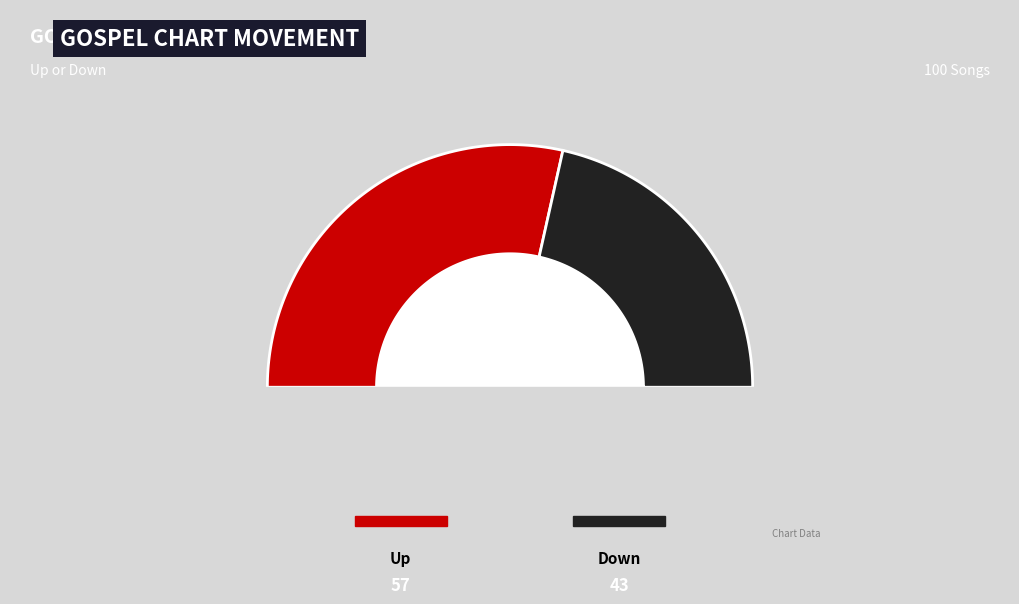

Which slice represents more than half of the pie?

up